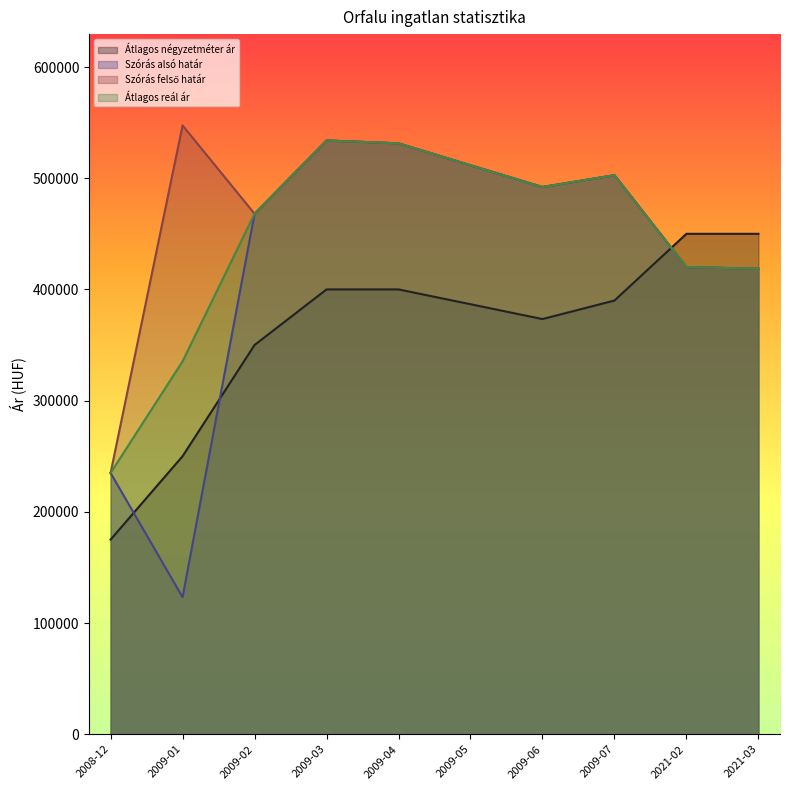

What is the label of the 5th point from the left?

2009-04